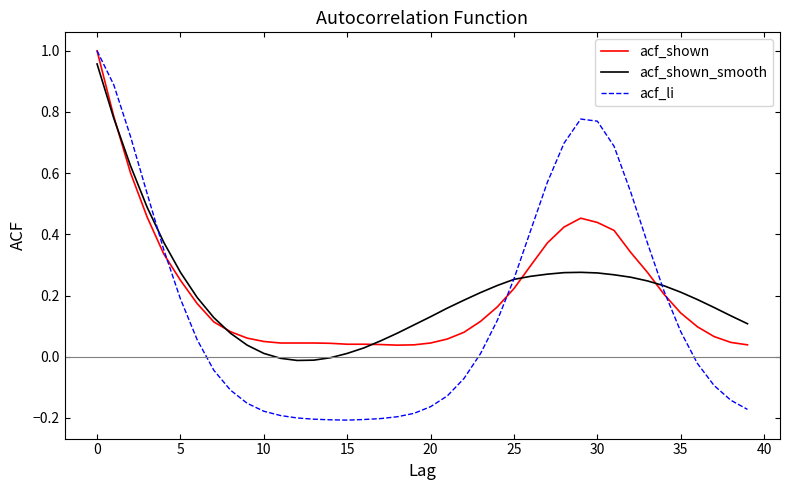

Which series has the largest range (max minus min)?

acf_li